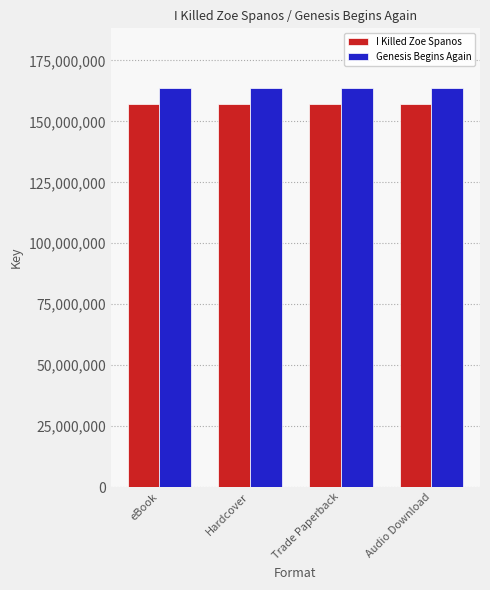

Rank the series at Audio Download from highest to lowest value.

Genesis Begins Again, I Killed Zoe Spanos